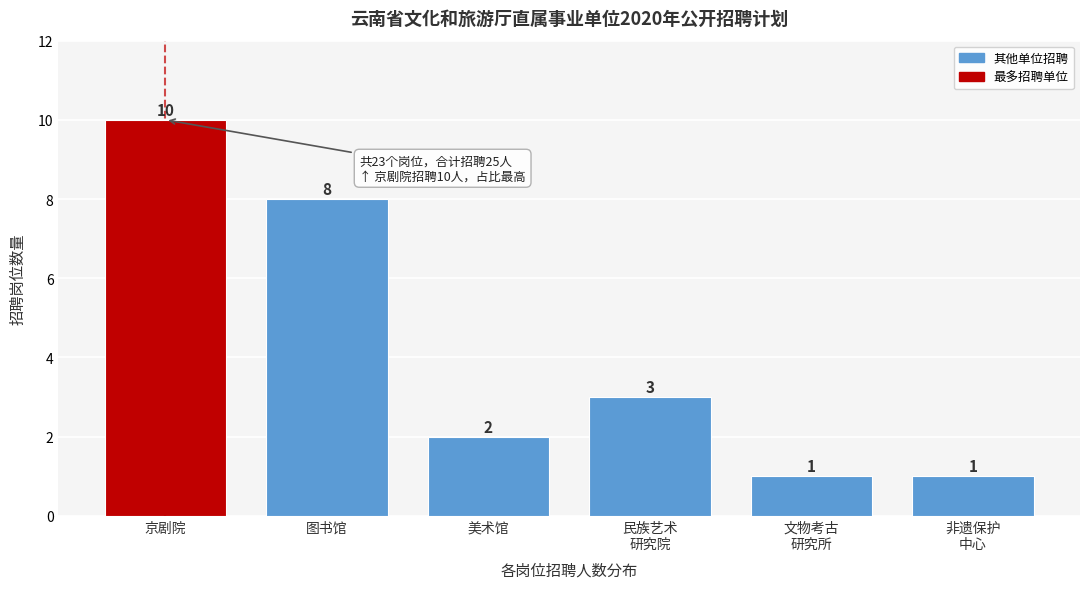

Reading right to left, what are all the values shown in this chart?

1	1	3	2	8	10